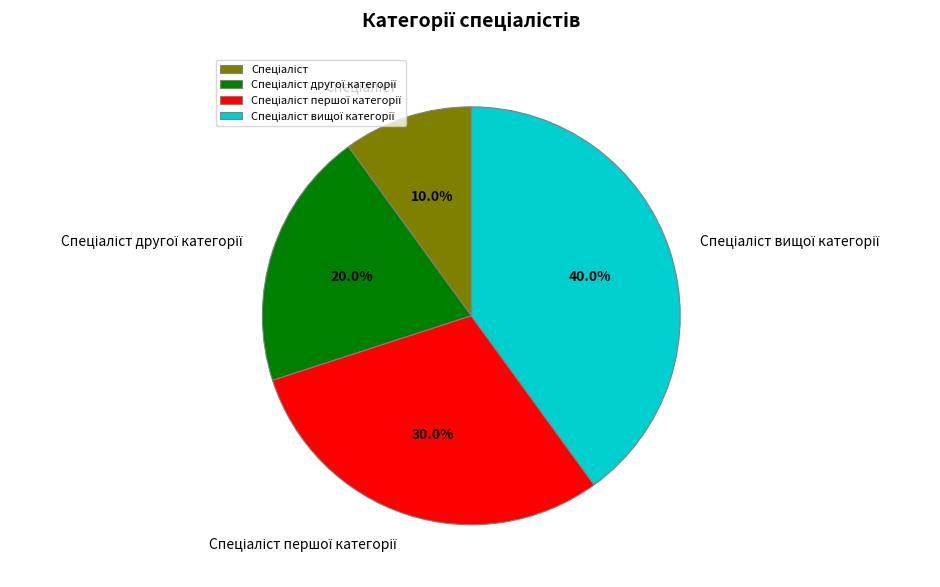

Does any single category account for the majority?

No